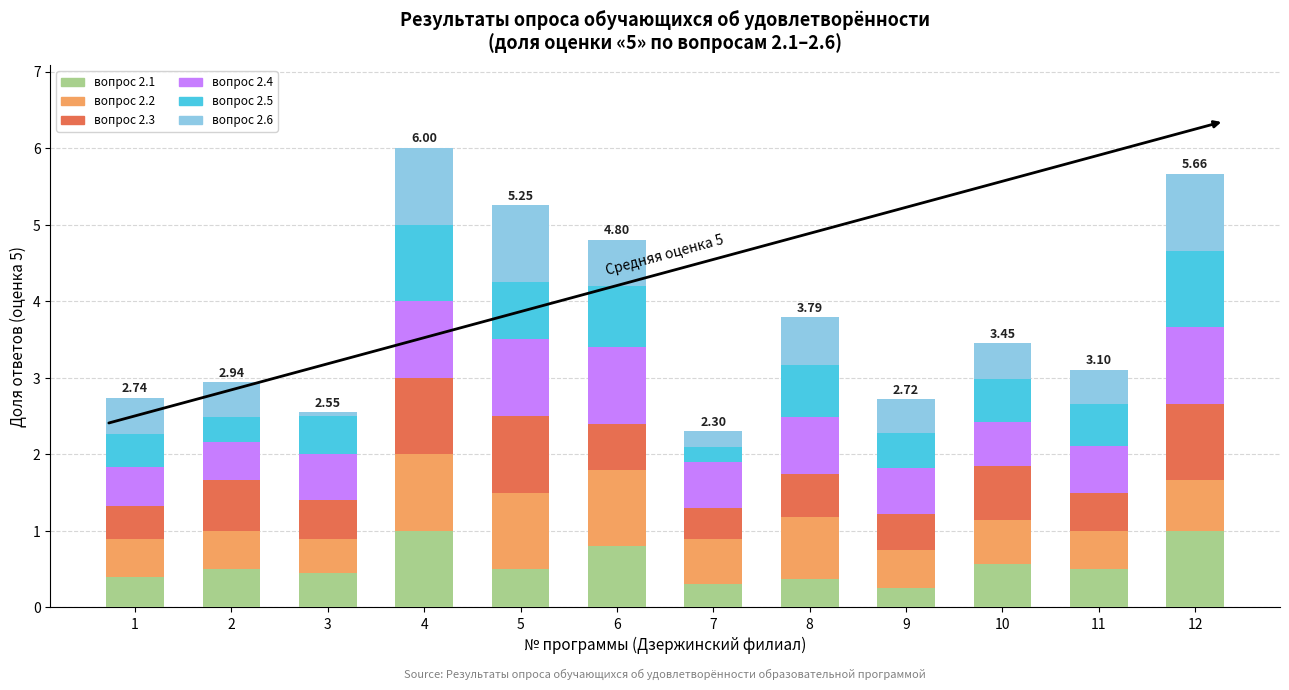

What is the total value across all series at 10?

3.5